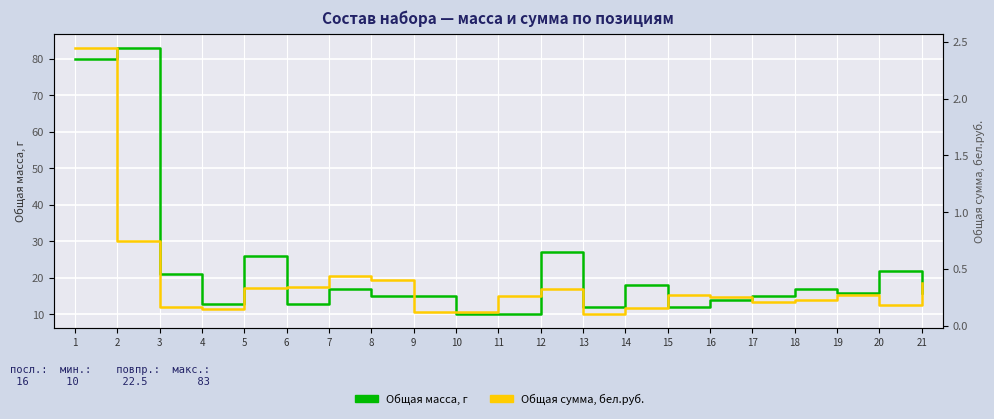

True or false: Общая масса, г has more than 2 points higher than both neighbors.

True